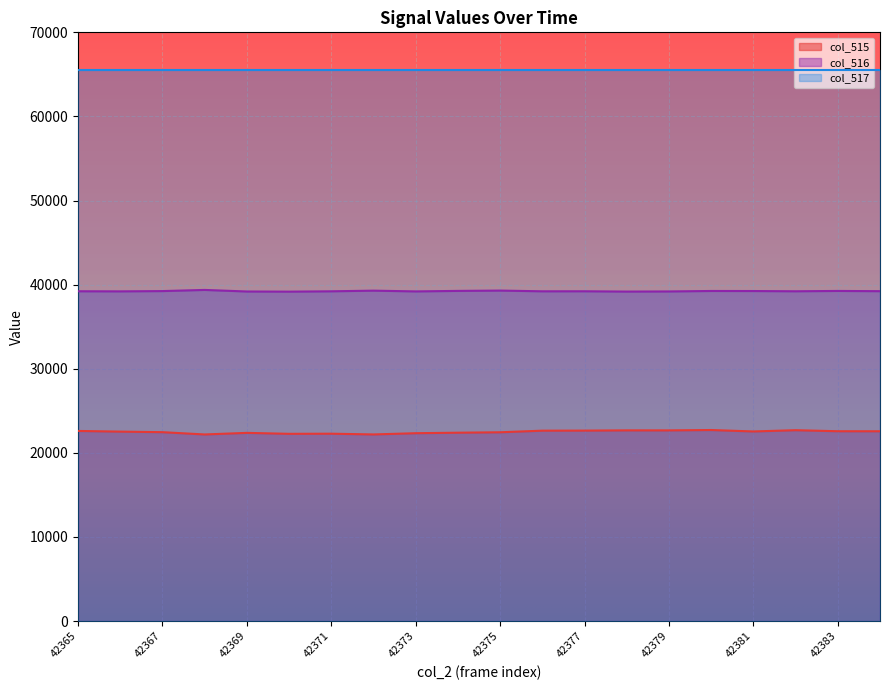

True or false: col_515 and col_516 cross at least once.

False